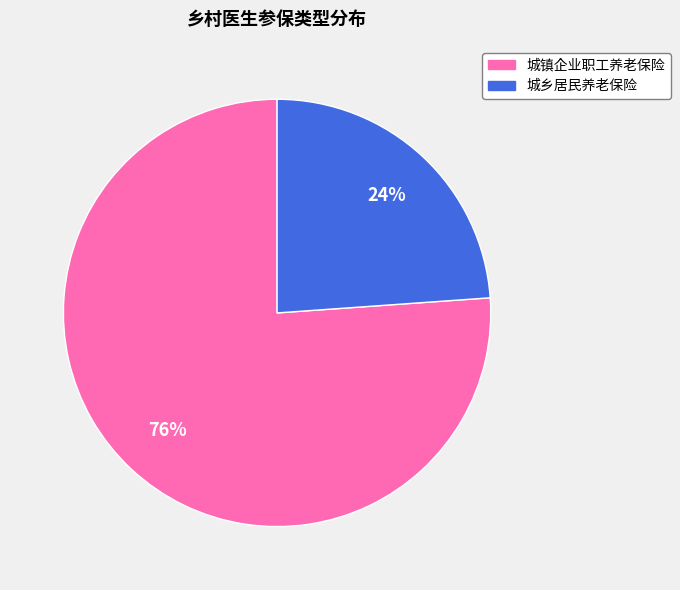

Does 城乡居民养老保险 represent more than half of the total?

No